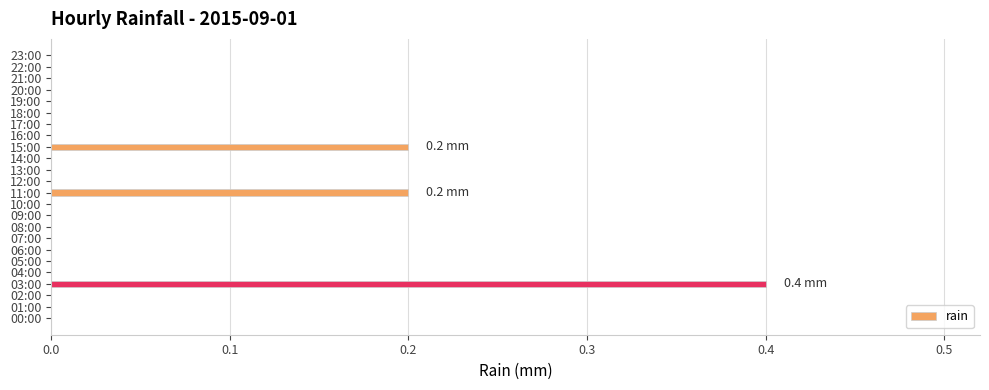

What is the sum of all values?

0.8